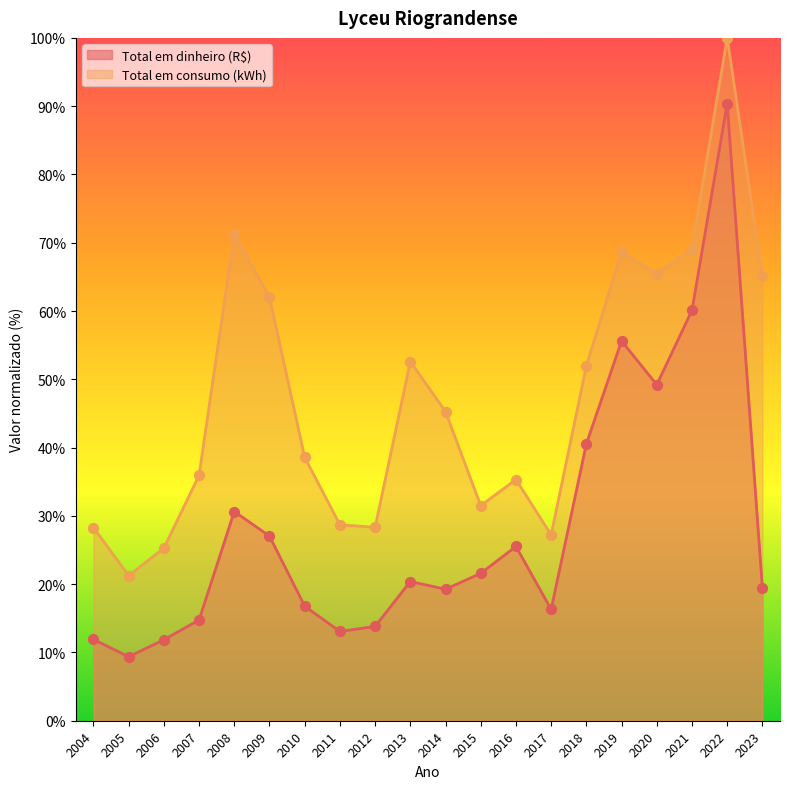

What is the total value across all series at 2014?

64.5